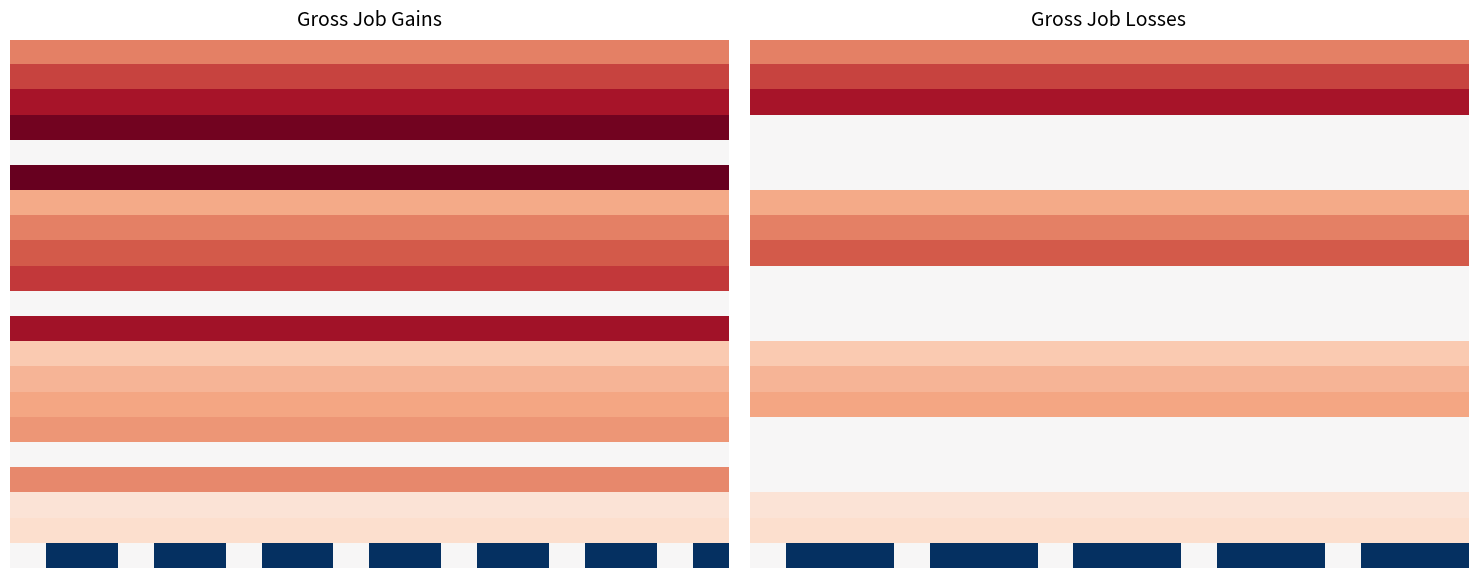

What is the difference between the highest and lowest values at 14?

365.6